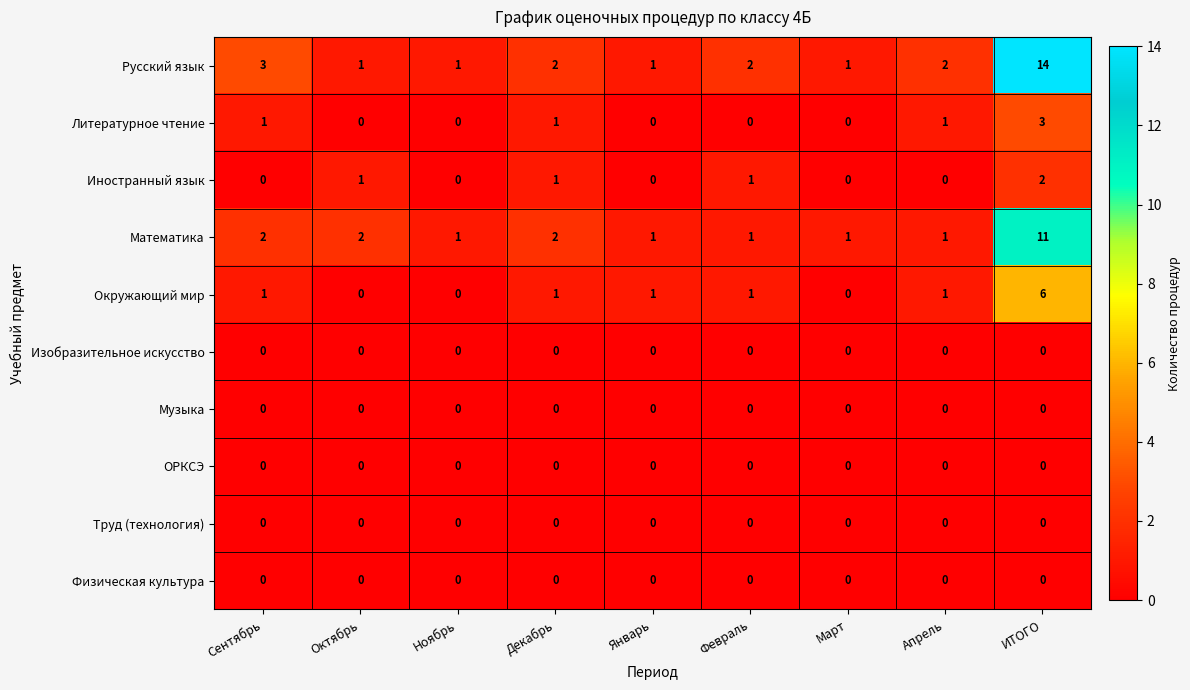

Which label corresponds to the largest value in the chart?

ИТОГО